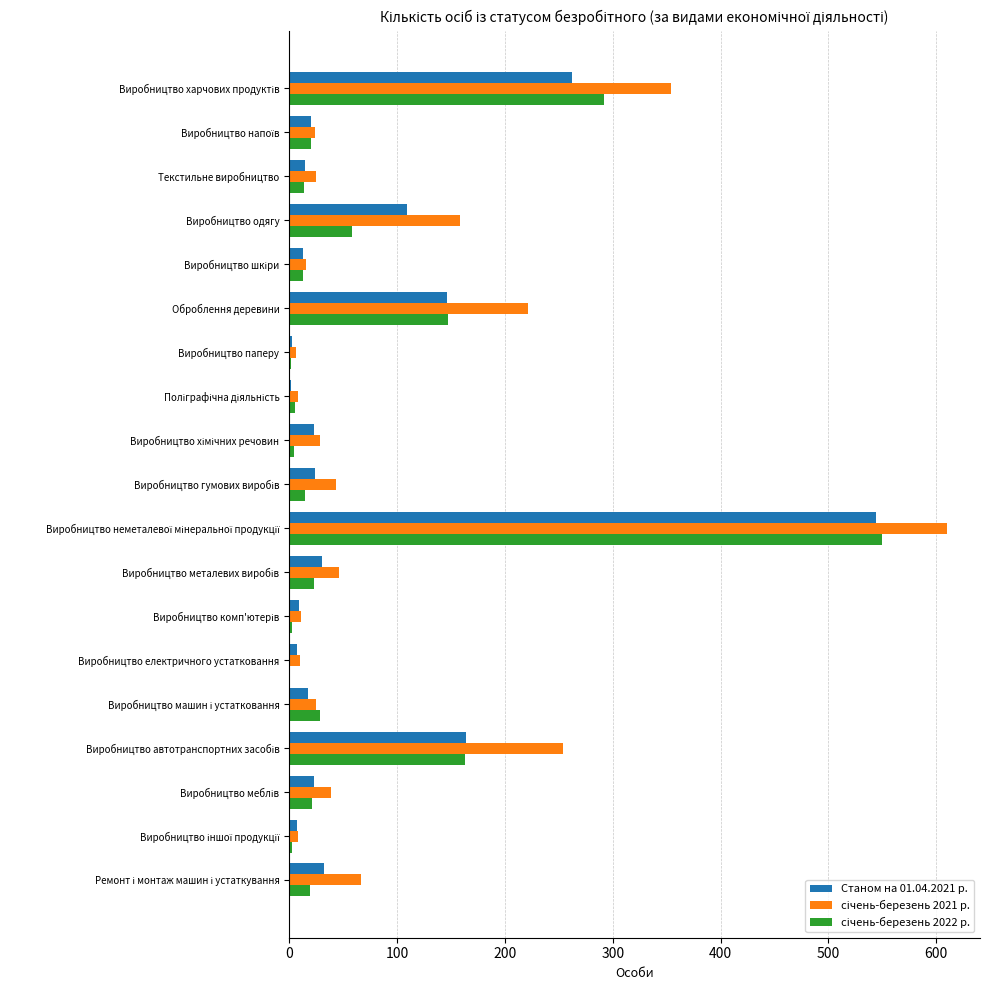

What is the greatest value displayed?

610